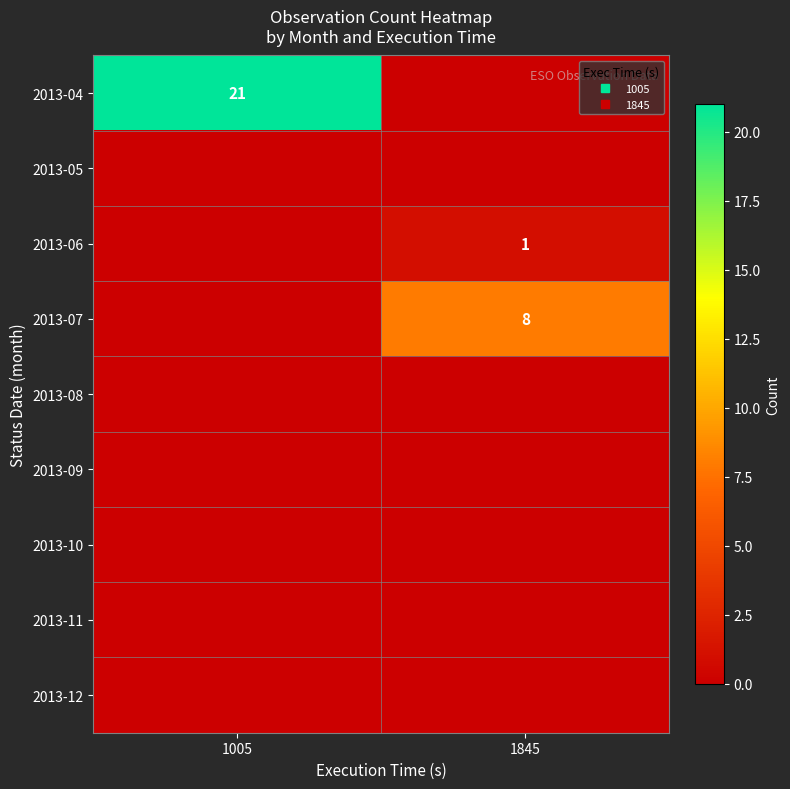

Rank the series by their maximum value, from highest to lowest.

2013-04, 2013-07, 2013-06, 2013-05, 2013-08, 2013-09, 2013-10, 2013-11, 2013-12